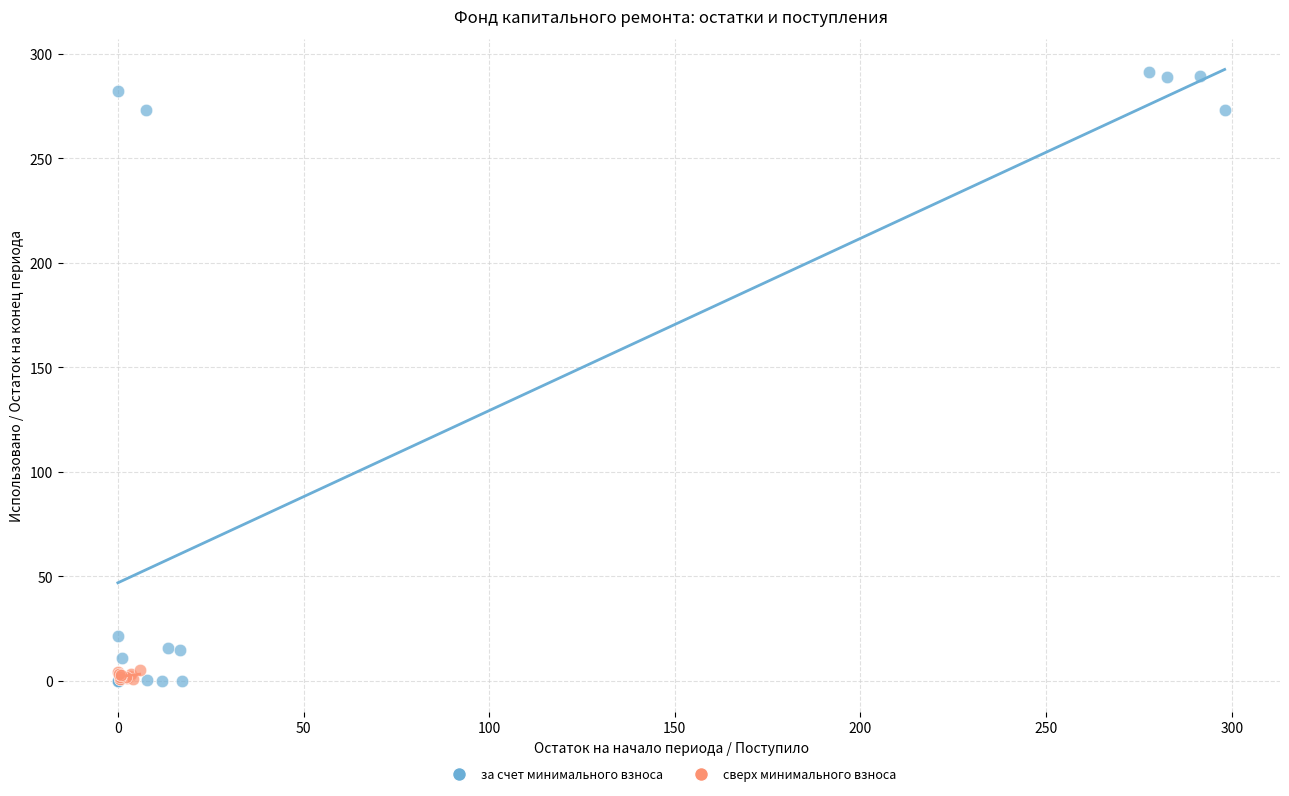

What are all the series names shown in the legend?

за счет минимального взноса, сверх минимального взноса